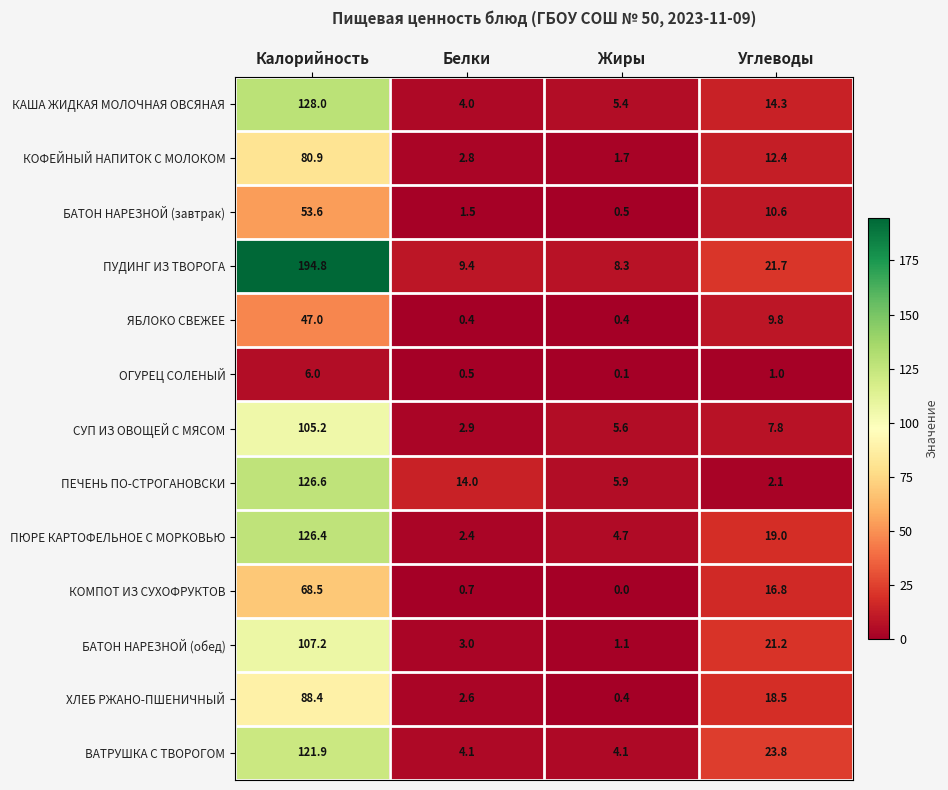

Count the number of data series in this chart.

13